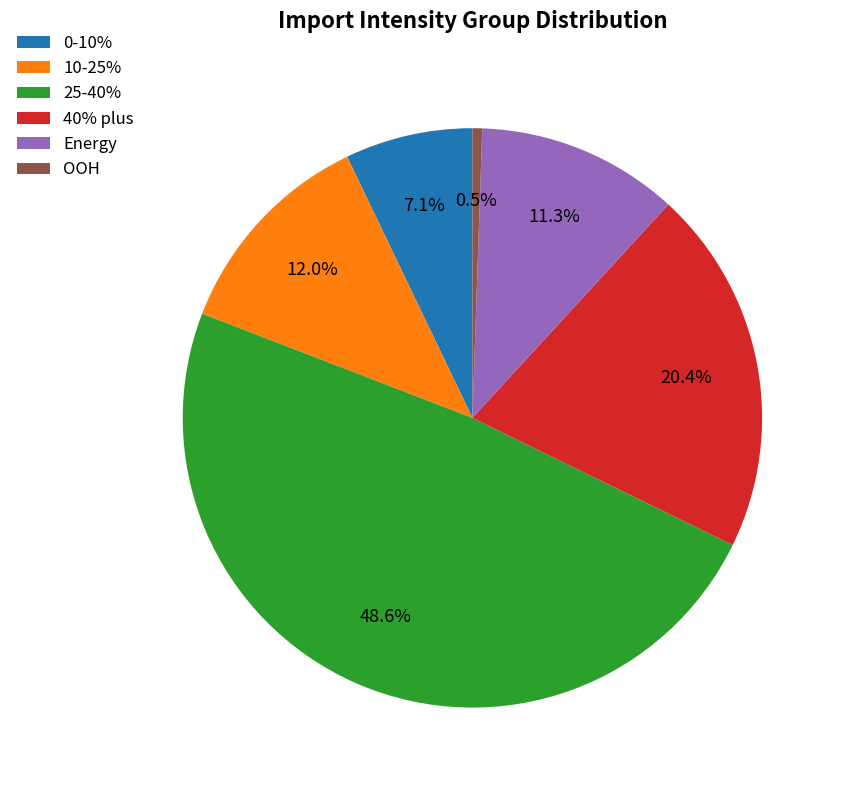

Which has a higher value, 25-40% or 40% plus?

25-40%